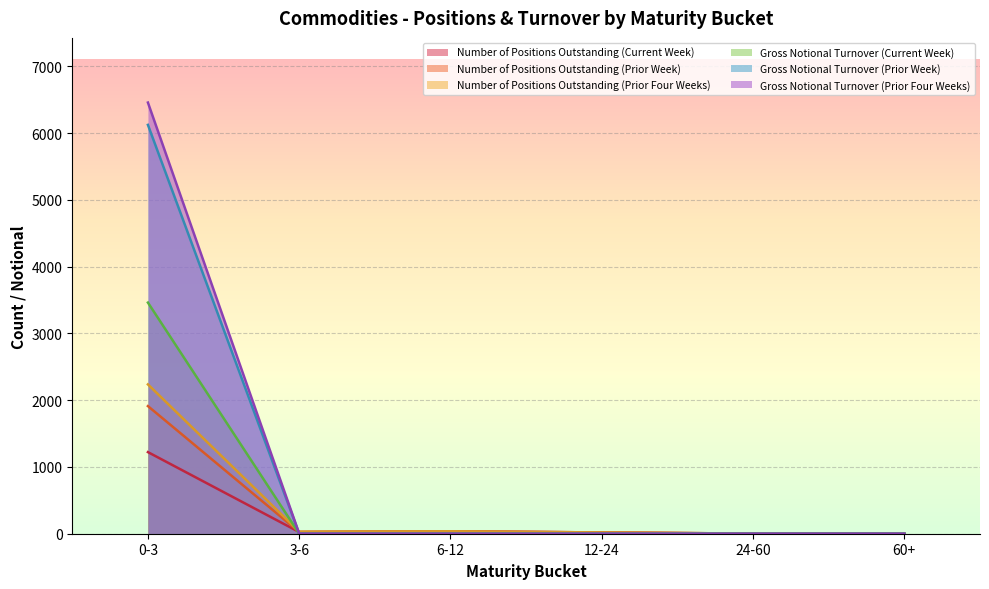

In Number of Positions Outstanding (Prior Four Weeks), how many points are higher than both neighbors (excluding endpoints)?

1